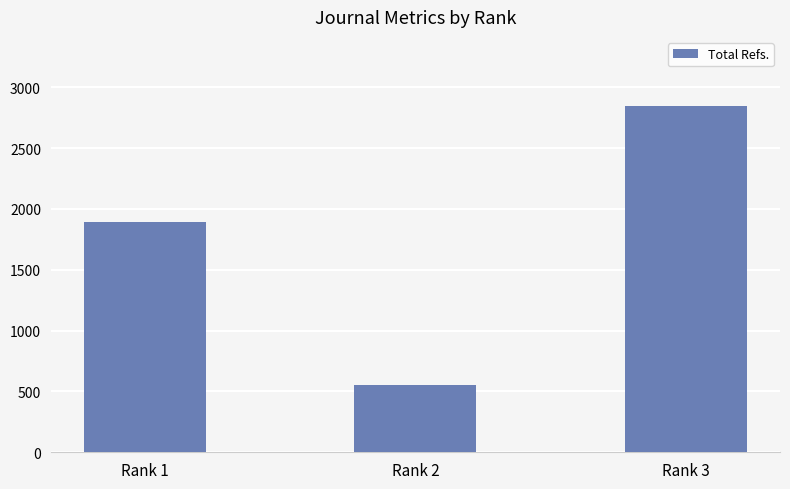

Does the chart contain stacked bars?

No